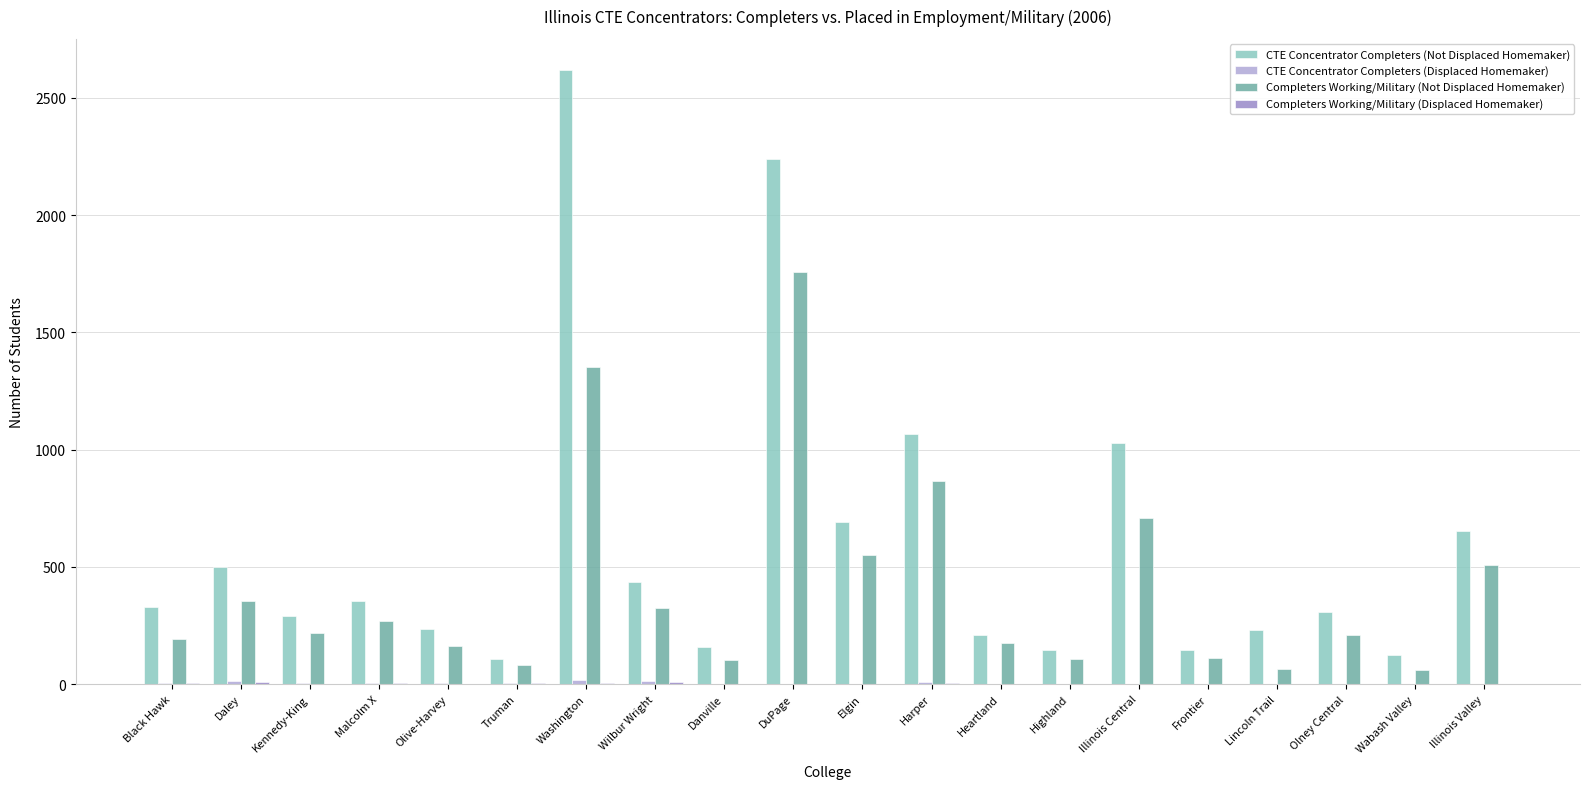

Which series has the largest range (max minus min)?

CTE Concentrator Completers (Not Displaced Homemaker)